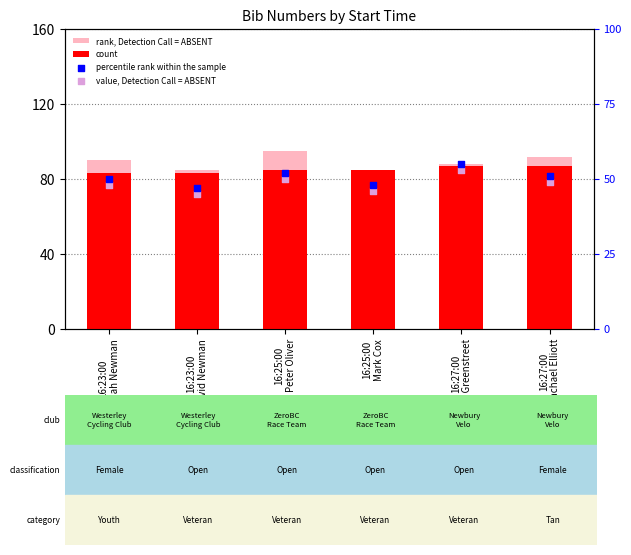

Which series contains the highest Y value?

rank, Detection Call = ABSENT